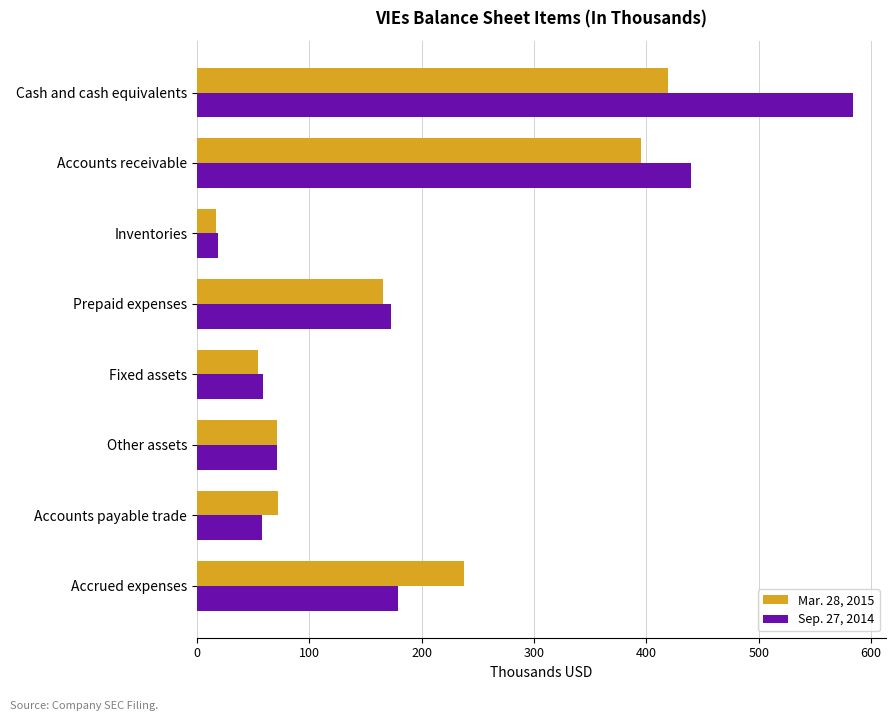

Which category has the lowest value across all series?

Inventories